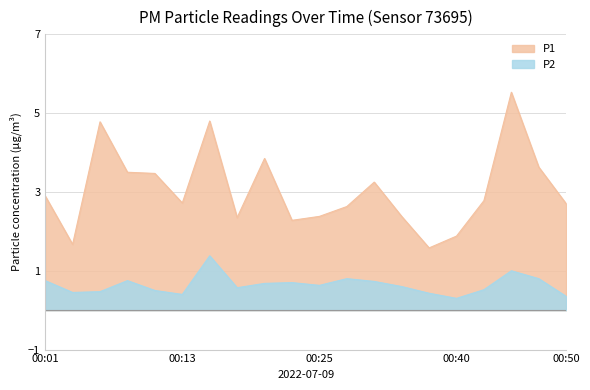

What are all the series names shown in the legend?

P1, P2